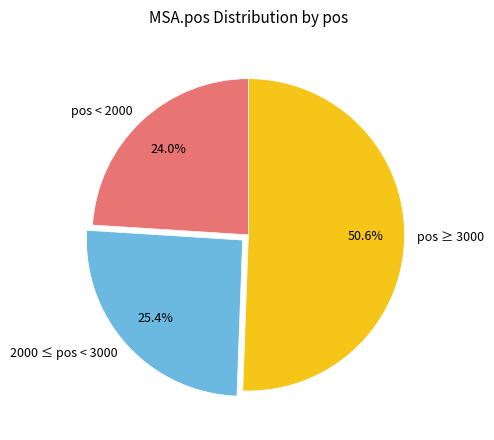

Approximately how many times larger is the value at 2000 ≤ pos < 3000 compared to pos ≥ 3000?

0.5